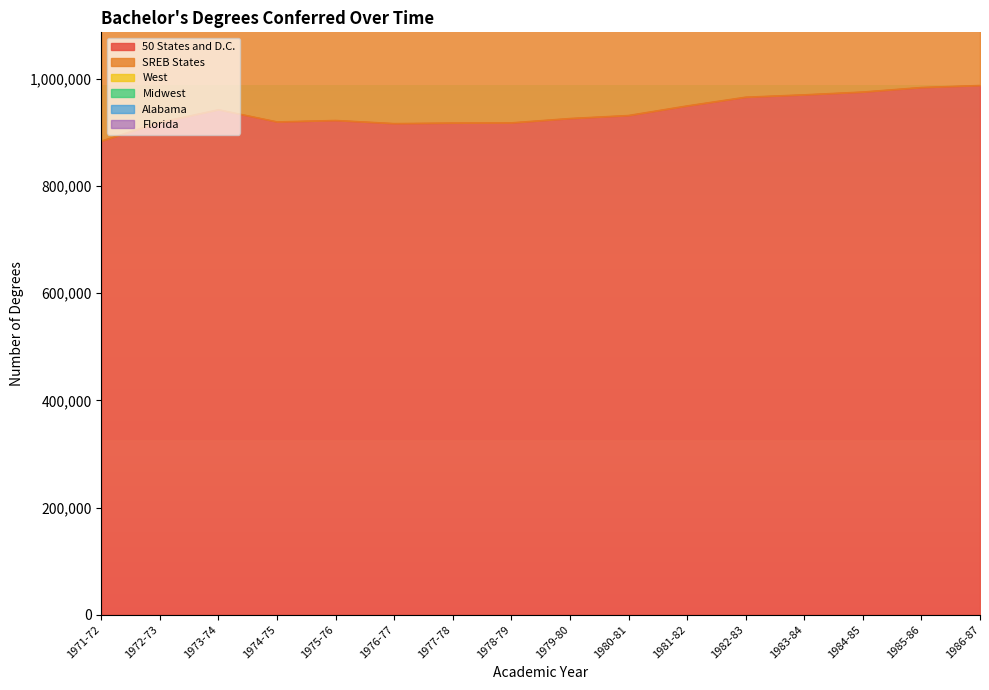

How many data points does each series have?

16